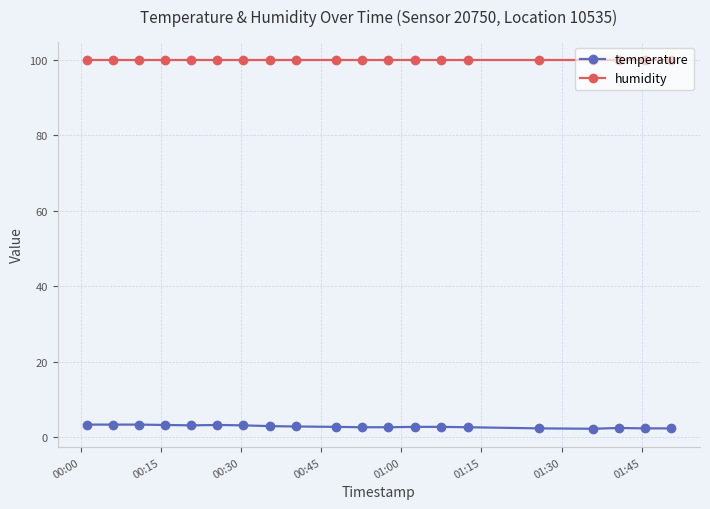

What is the sum of all temperature values?

57.6